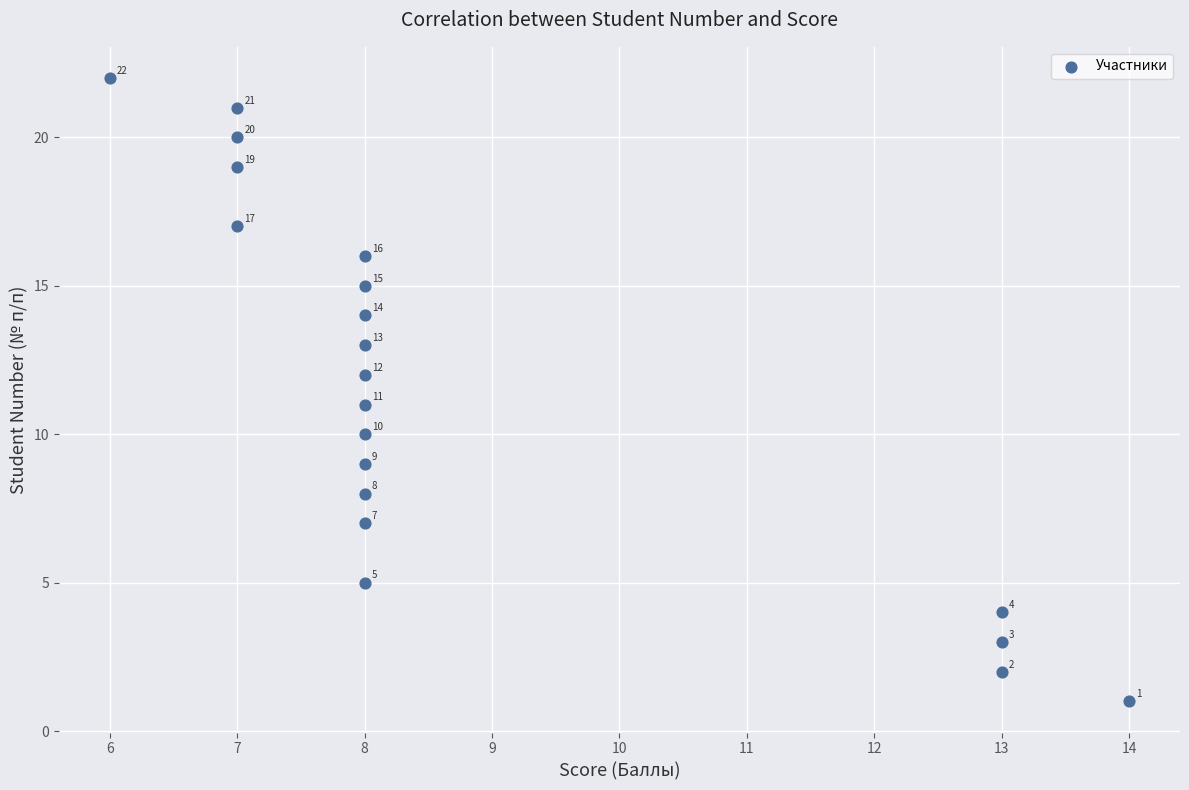

What Y value in the scatter plot is closest to 11?

11